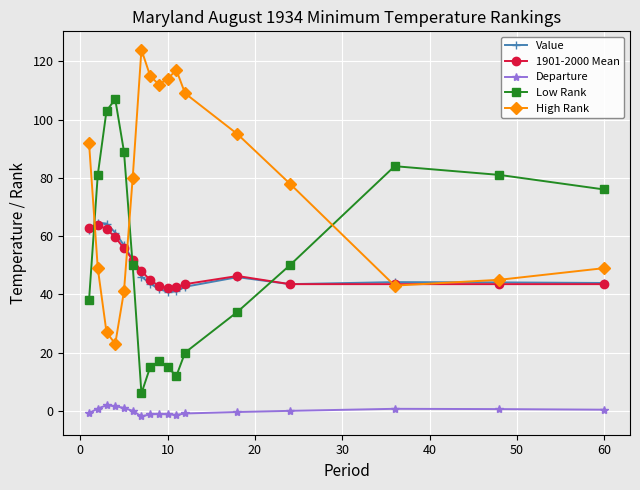

At how many categories does at least one series exceed 30?

17